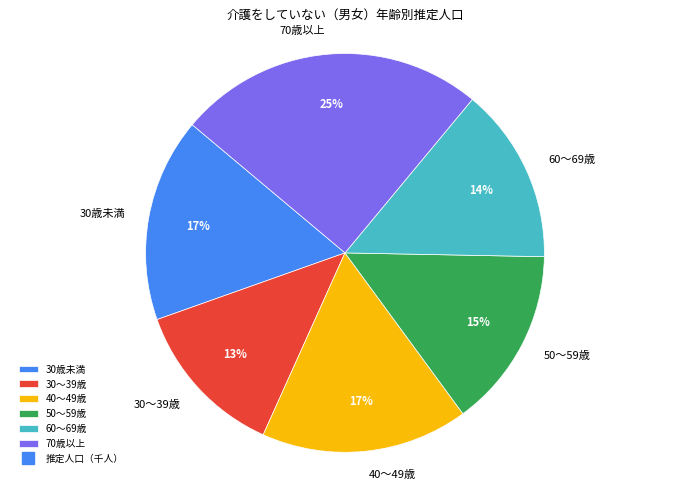

What is the ratio of the value at 30～39歳 to the value at 70歳以上?

0.5